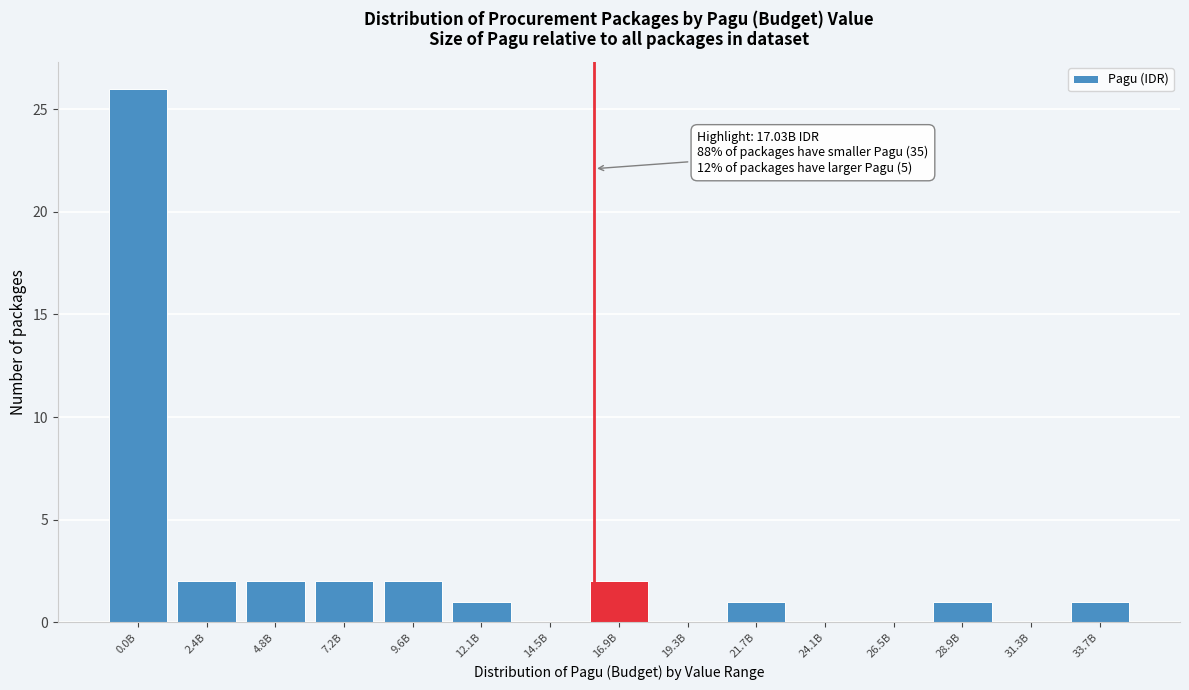

Reading left to right, list all the values displayed in this chart.

0.0B=26	2.4B=2	4.8B=2	7.2B=2	9.6B=2	12.1B=1	14.5B=0	16.9B=2	19.3B=0	21.7B=1	24.1B=0	26.5B=0	28.9B=1	31.3B=0	33.7B=1